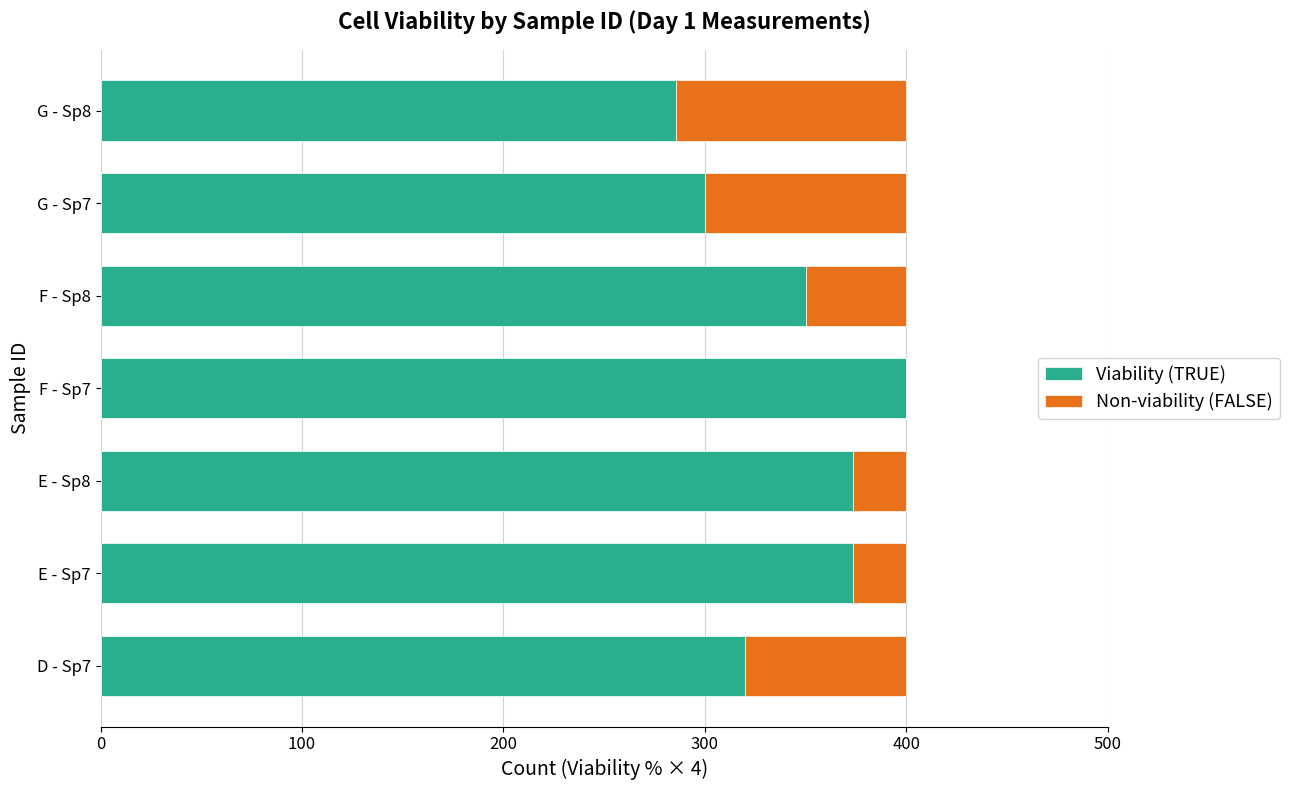

The value of Viability (TRUE) at E - Sp7 is 373.3. True or false?

True